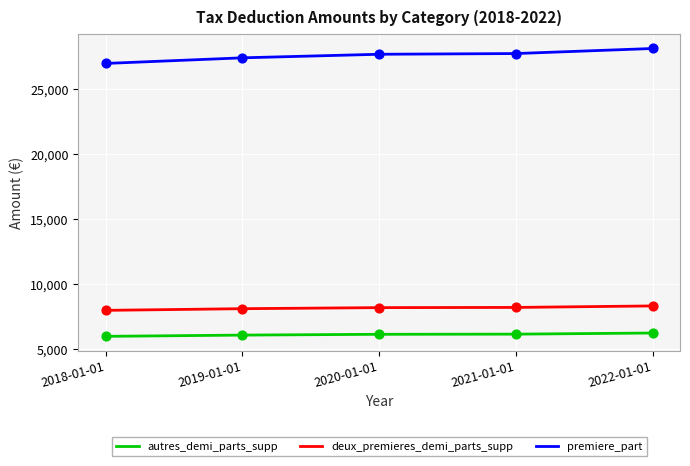

What is the total value across all series at 2019-01-01?

41656